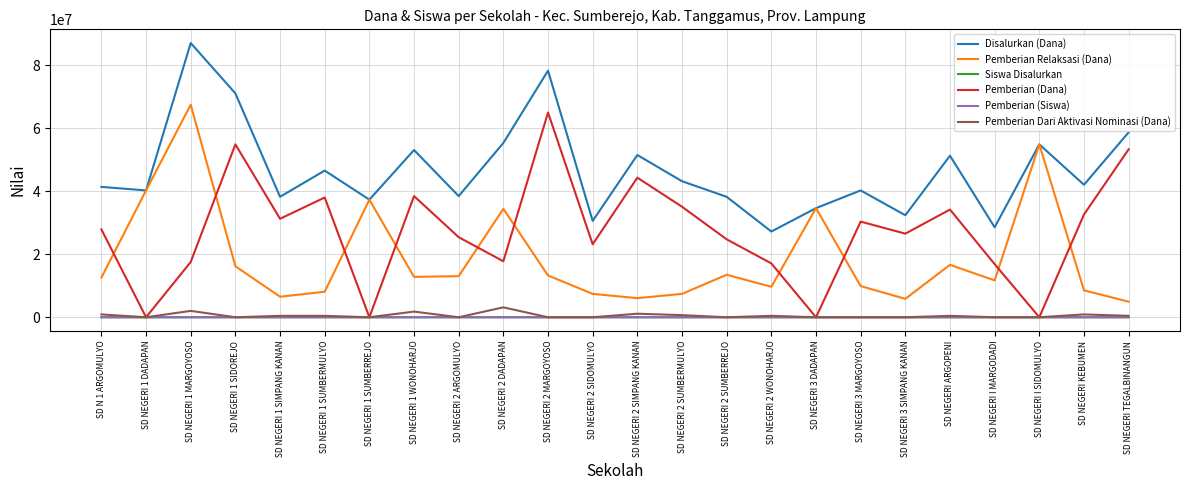

What position from the left is SD NEGERI 2 DADAPAN?

10